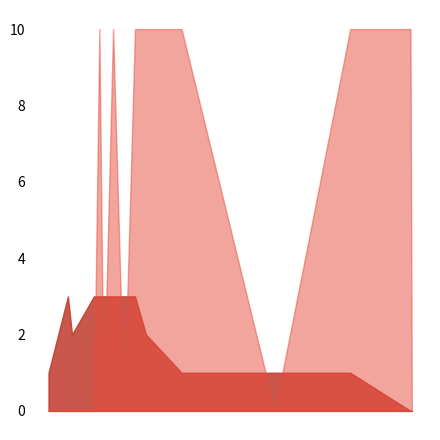

How many interior local peaks does the тИЦ series have?

2